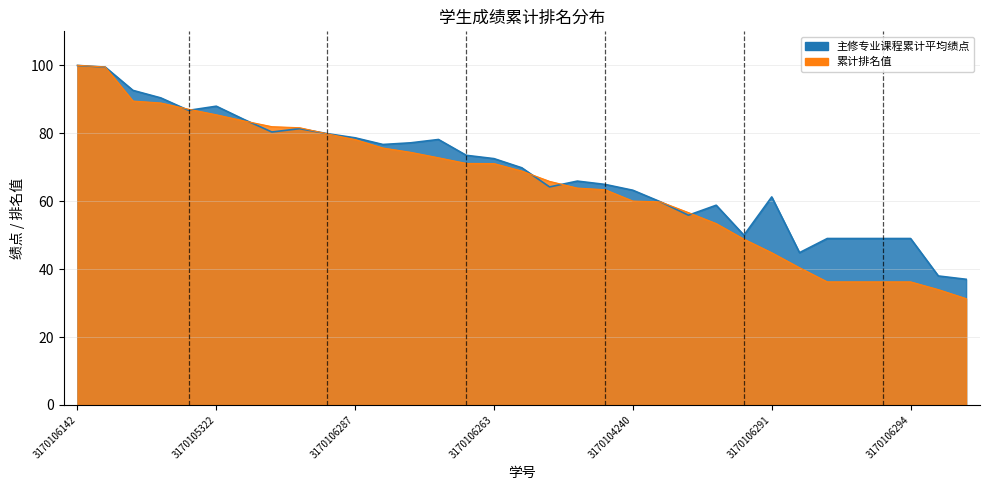

Where is 累计排名值 nearest to the value 65?

3170104209